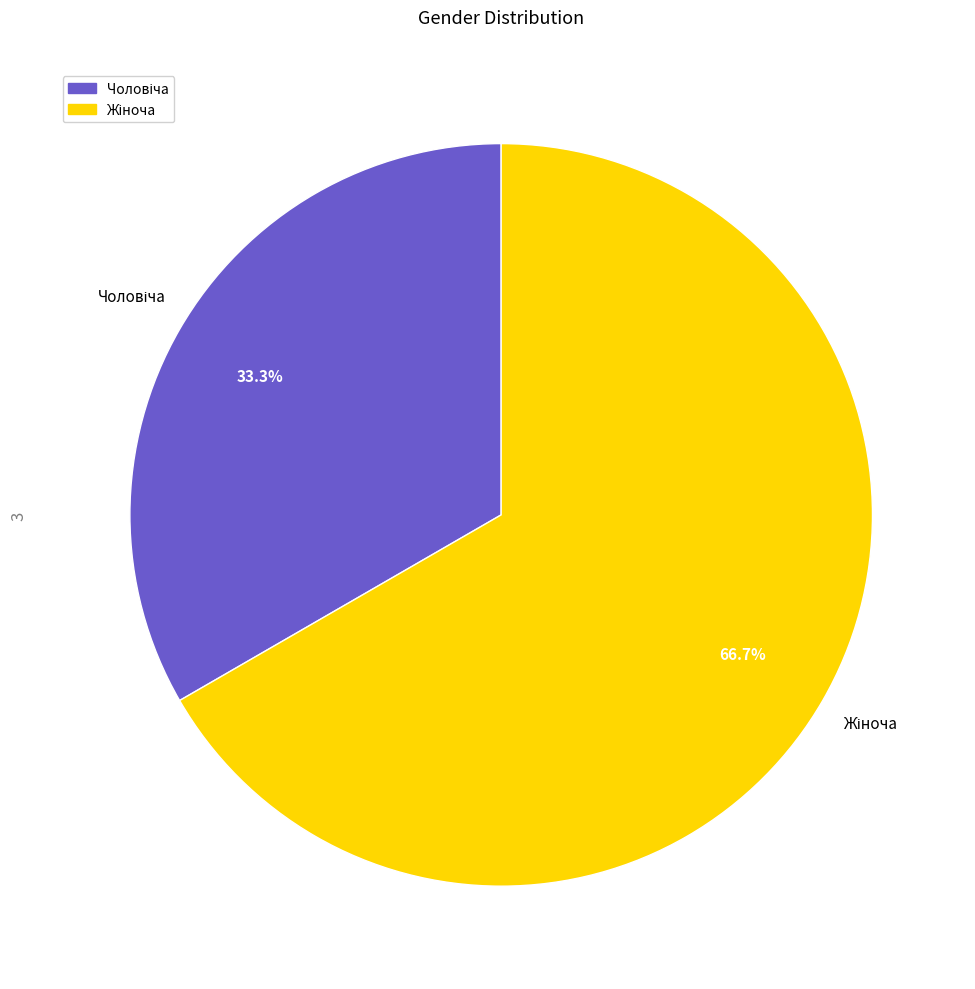

Is there a majority slice in this chart?

Yes